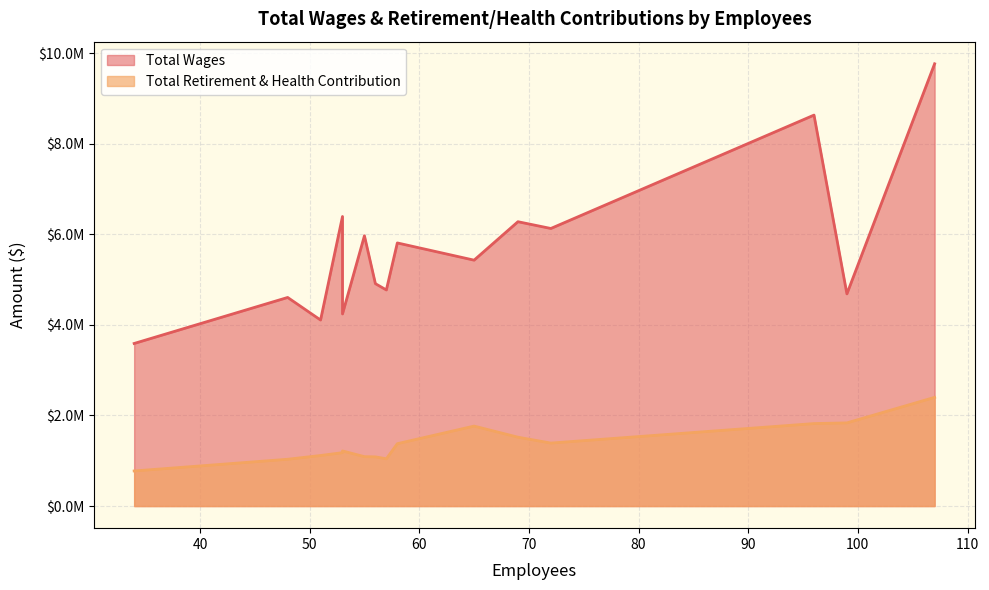

What is the minimum value for Total Wages?

3589058